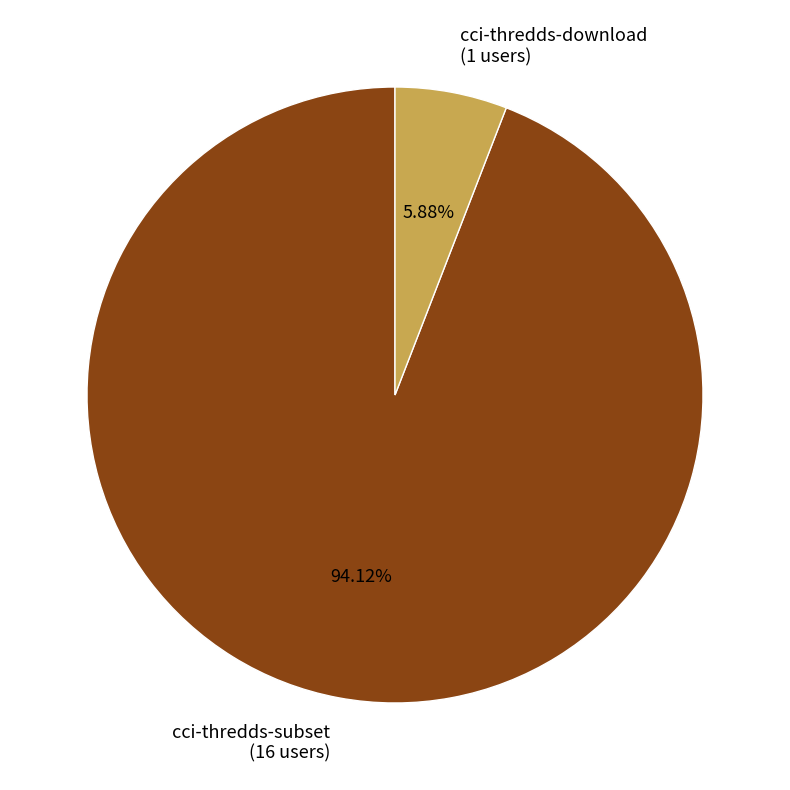

Is it true that cci-thredds-subset is 94% of the pie?

True